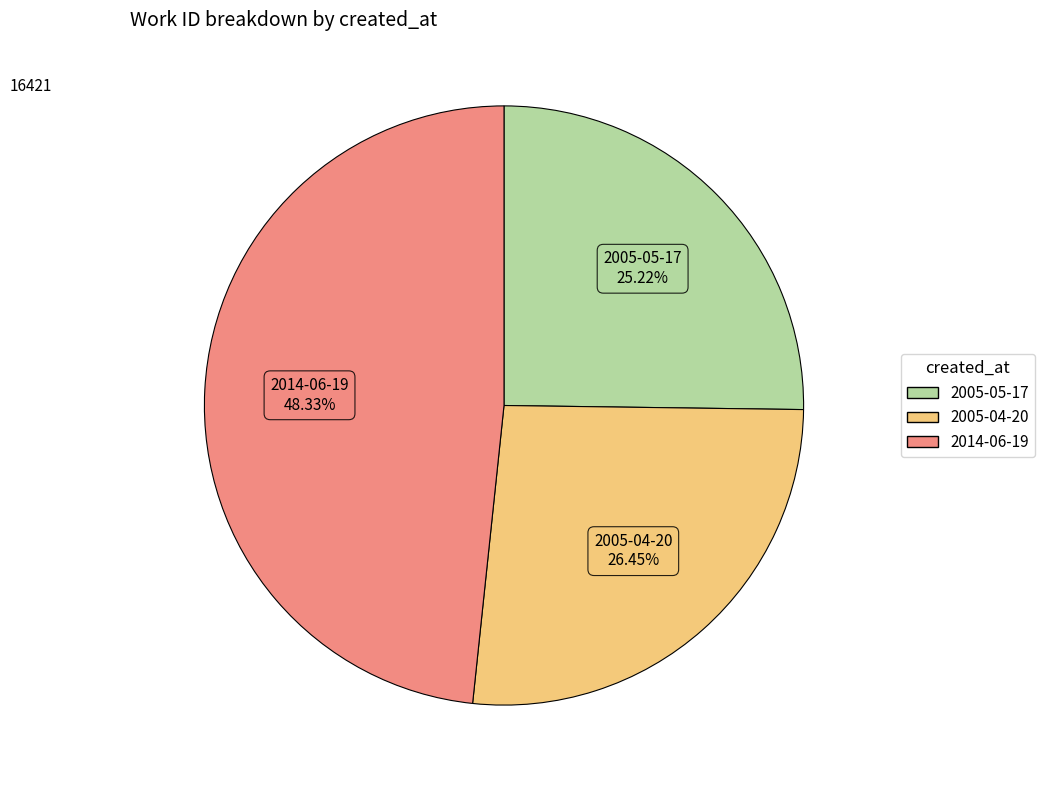

To the nearest percent, what percentage of the pie is 2005-05-17?

25%